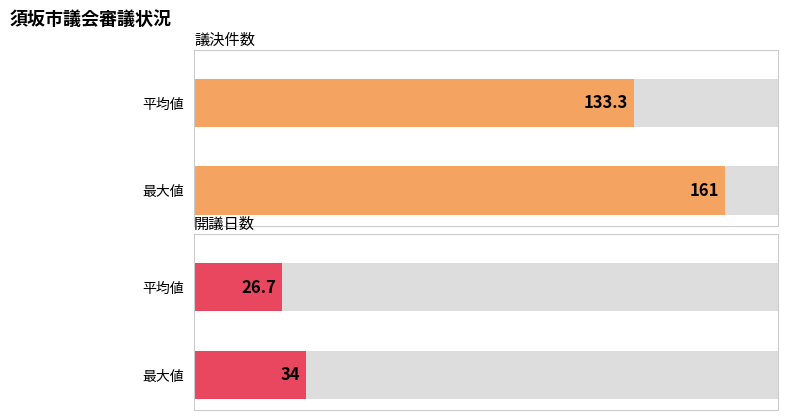

Which series has the largest total across all categories?

議決件数